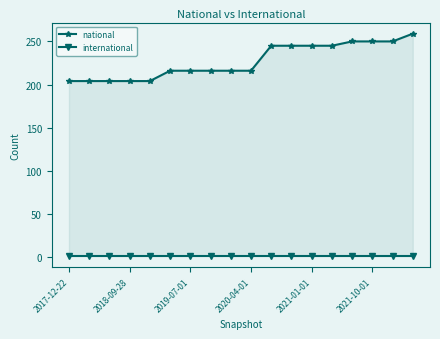

Reading left to right, extract all data points from this chart.

national: 204	204	204	204	204	216	216	216	216	216	245	245	245	245	250	250	250	259
international: 1	1	1	1	1	1	1	1	1	1	1	1	1	1	1	1	1	1